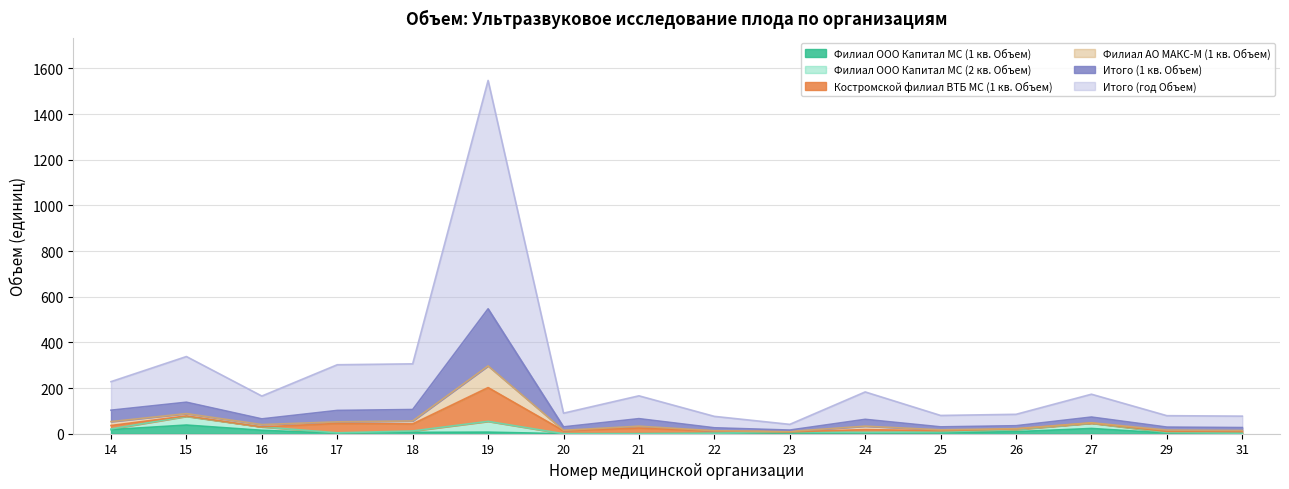

Where does the Итого (год Объем) series first go above 65?

14